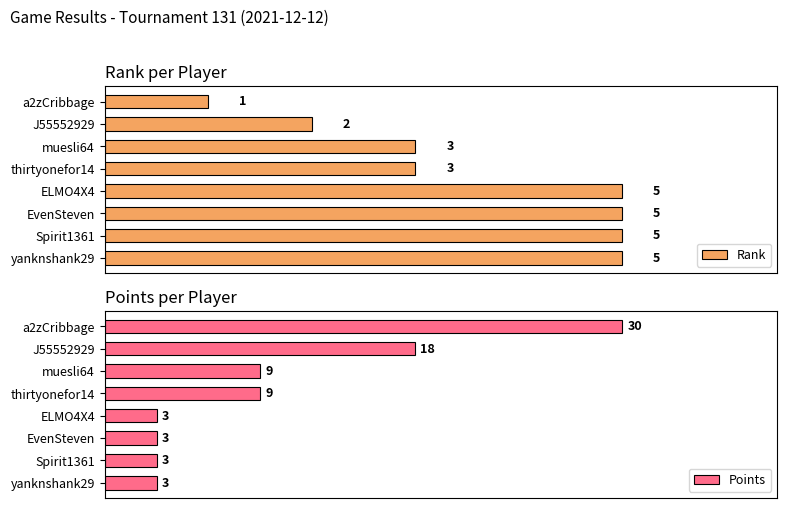

How many series are shown in this chart?

2